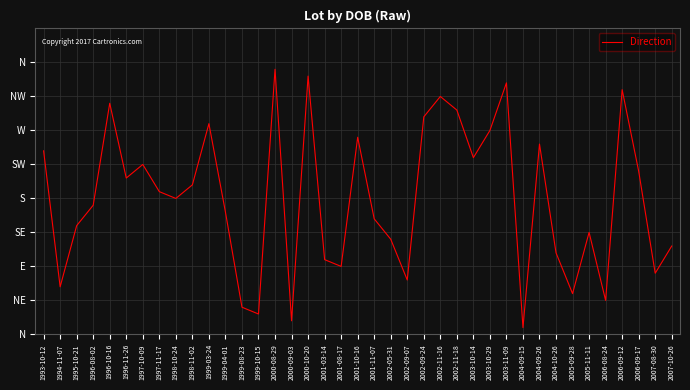

What is the label of the 7th point from the left?

1997-10-09